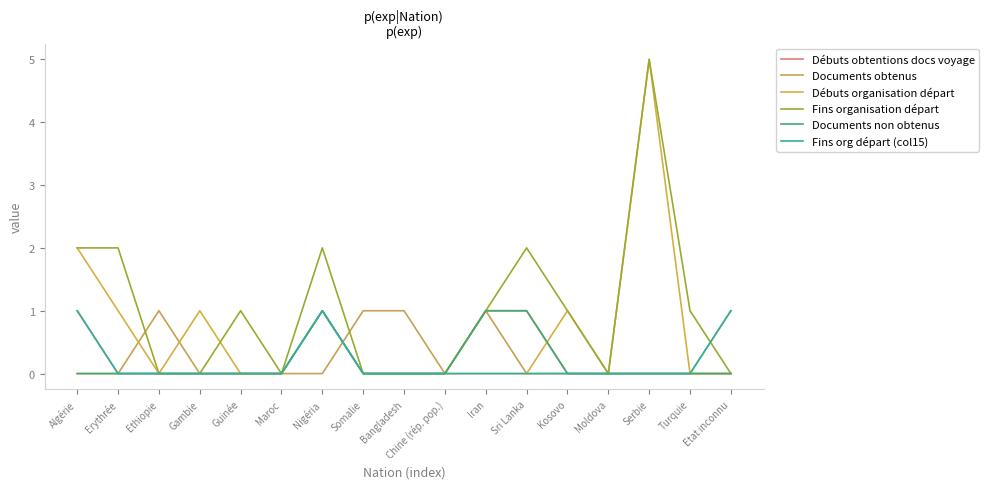

Is it true that Documents non obtenus equals 0 at Moldova?

True